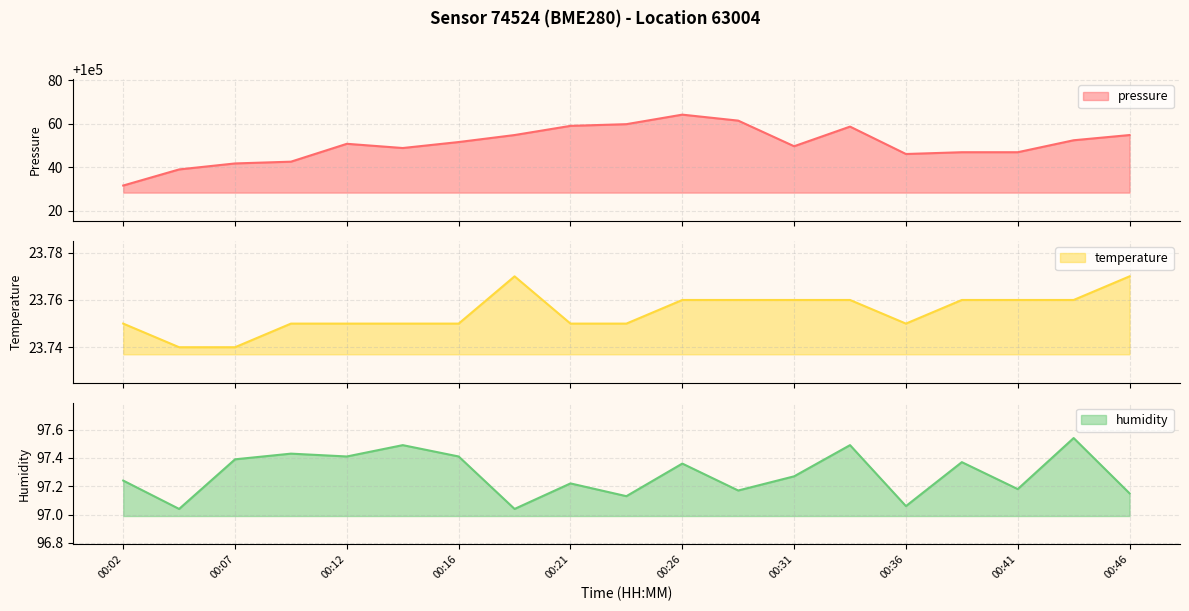

True or false: temperature has more than 1 interior local peaks.

False